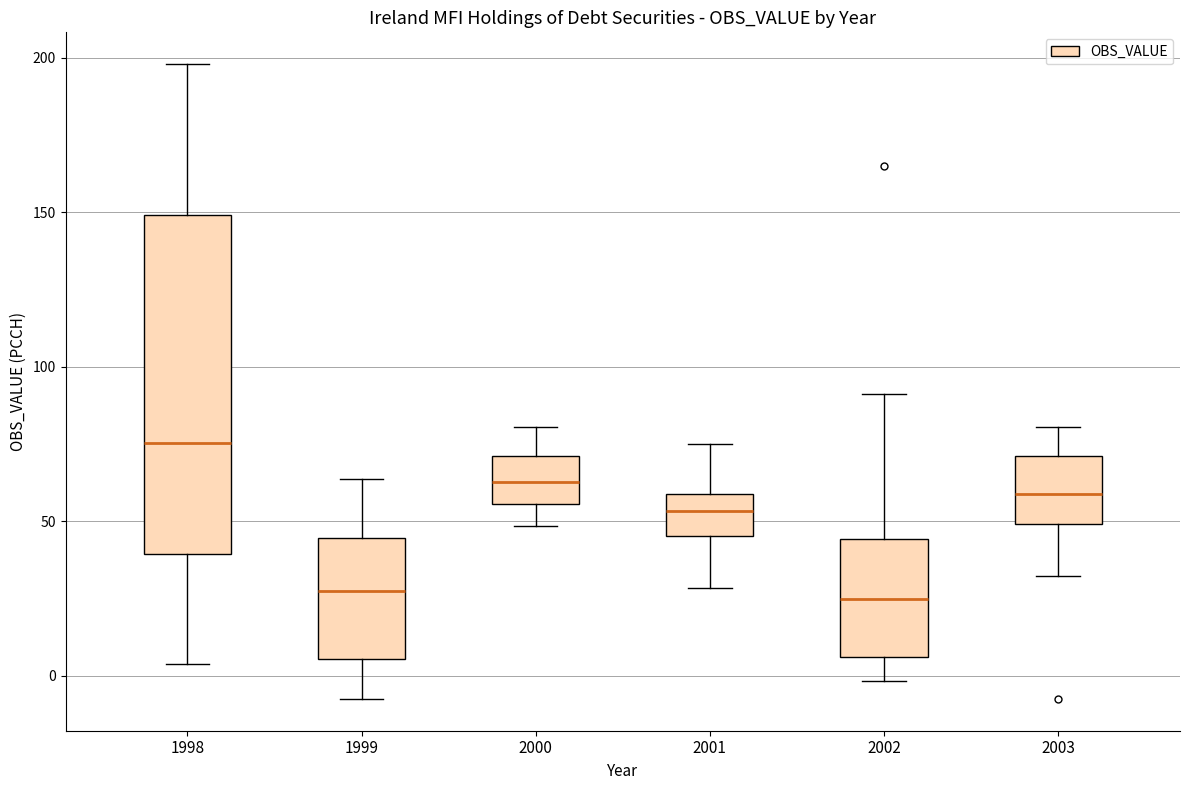

Reading left to right, transcribe this box plot: for each box, give where its median line is, the range the box spans, and where its two whiskers end, as read against the y-axis. The values are not printed on the chart, so give them approximately, as read against the axis.

1998: median 75, box 40 to 150, whiskers 5 to 200
1999: median 30, box 5 to 45, whiskers -10 to 65
2000: median 65, box 55 to 70, whiskers 50 to 80
2001: median 55, box 45 to 60, whiskers 30 to 75
2002: median 25, box 5 to 45, whiskers 0 to 90
2003: median 60, box 50 to 70, whiskers 30 to 80